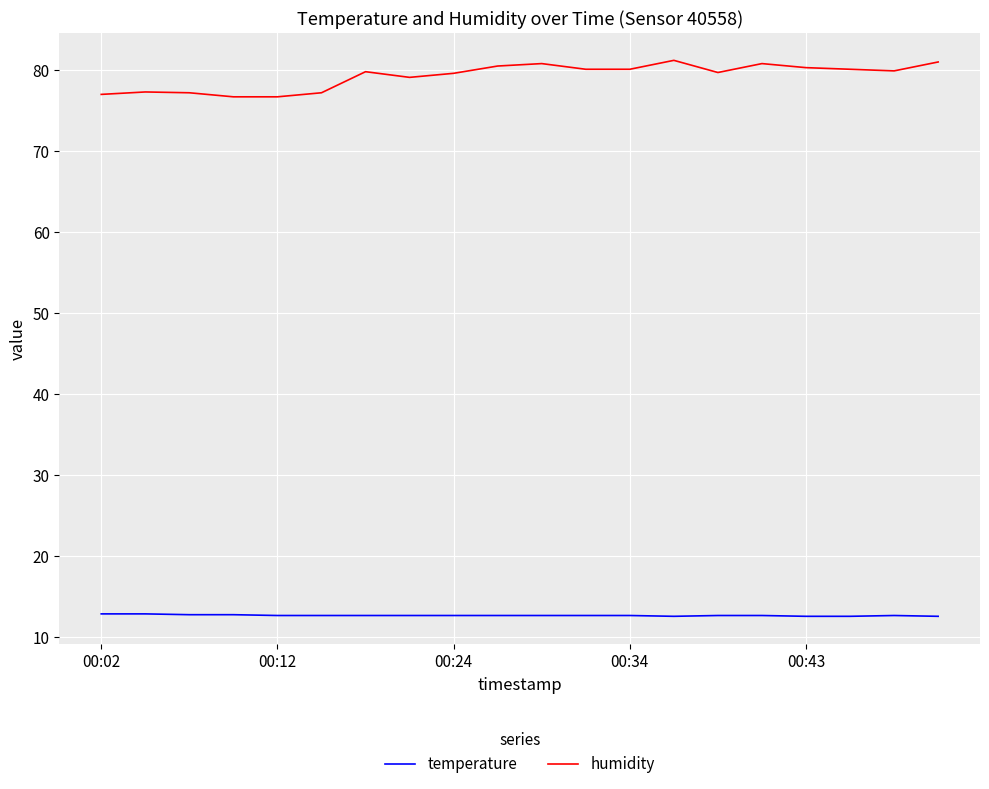

Which series has the largest range (max minus min)?

humidity